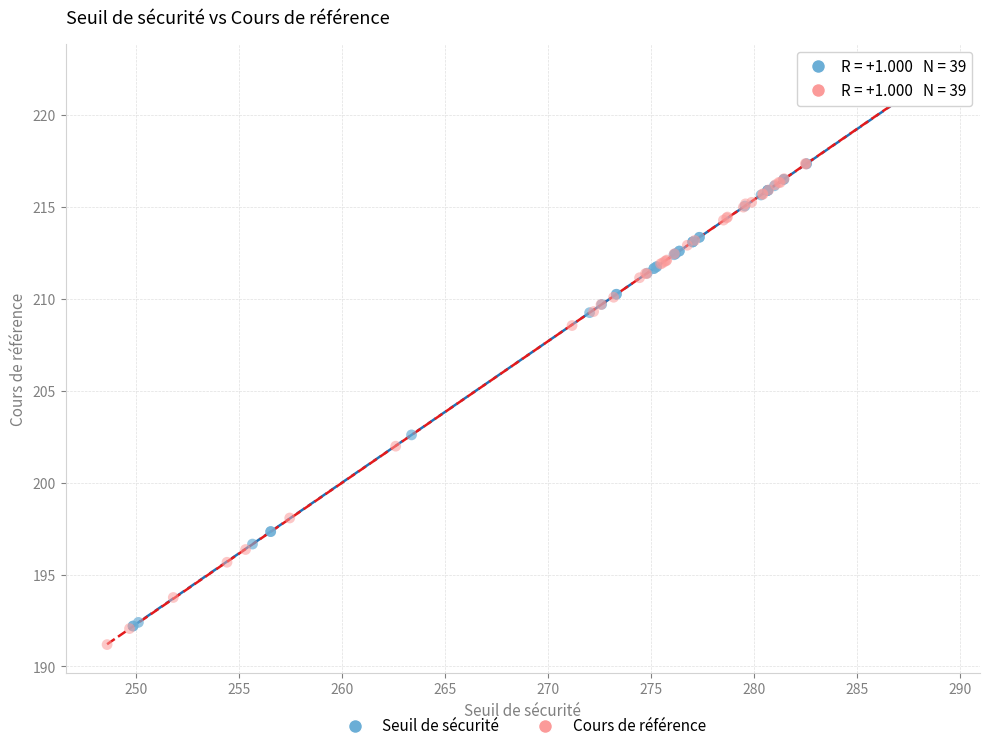

Which series has the widest spread of Y values?

Cours de référence